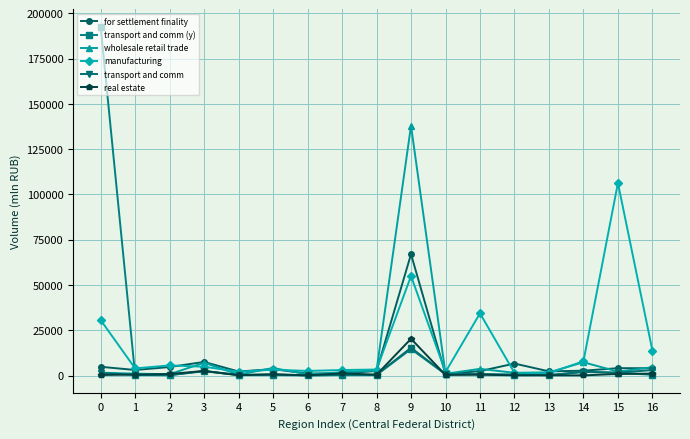

What is the total value across all series at 9?

310209